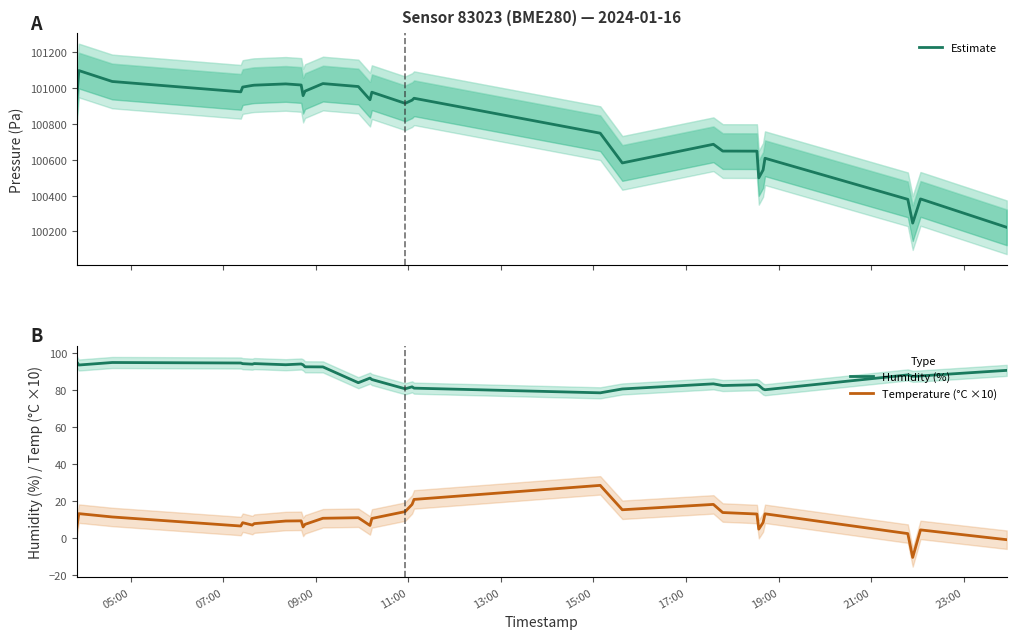

What is the minimum value for Estimate?

100222.4